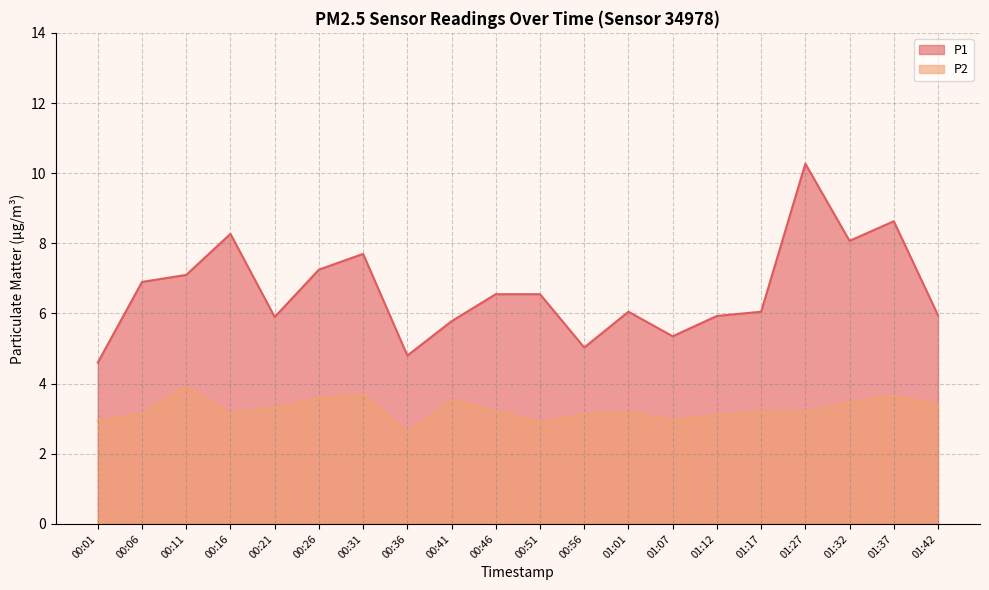

What is the spread (max minus min) of values at 01:37?

5.0